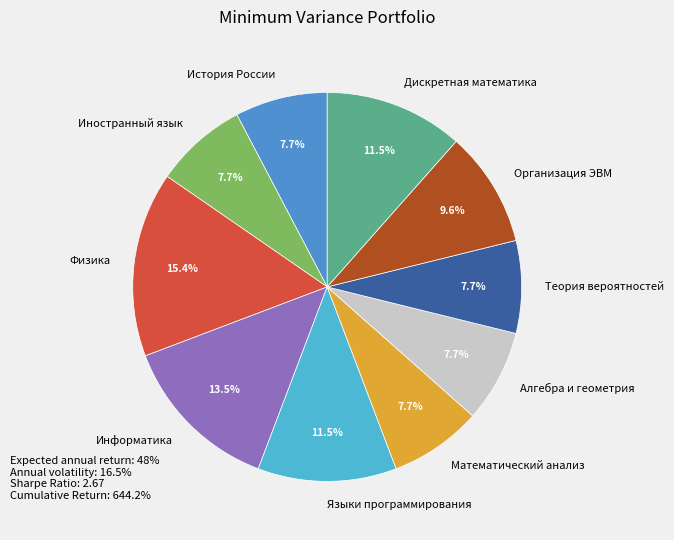

Does any single category account for the majority?

No